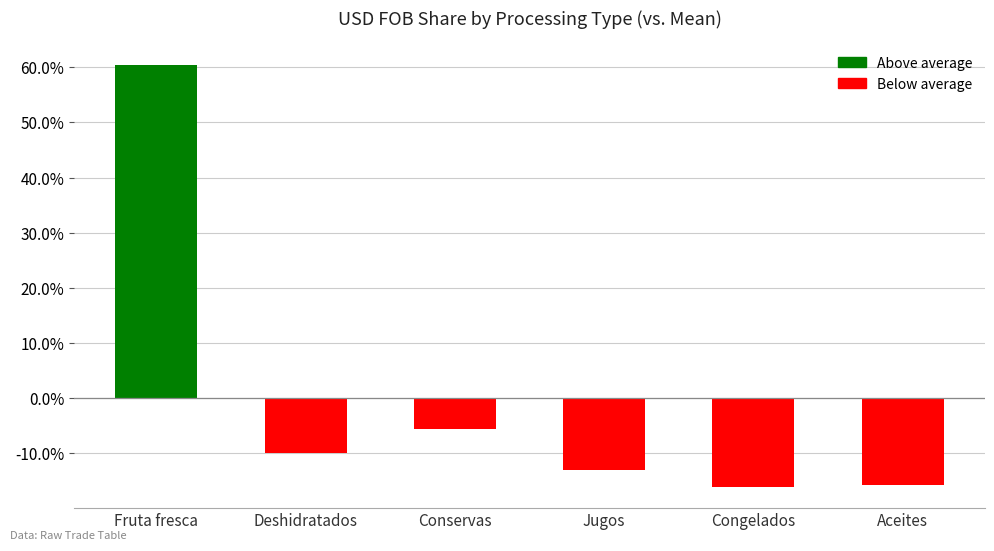

What is the greatest value displayed?

60.5